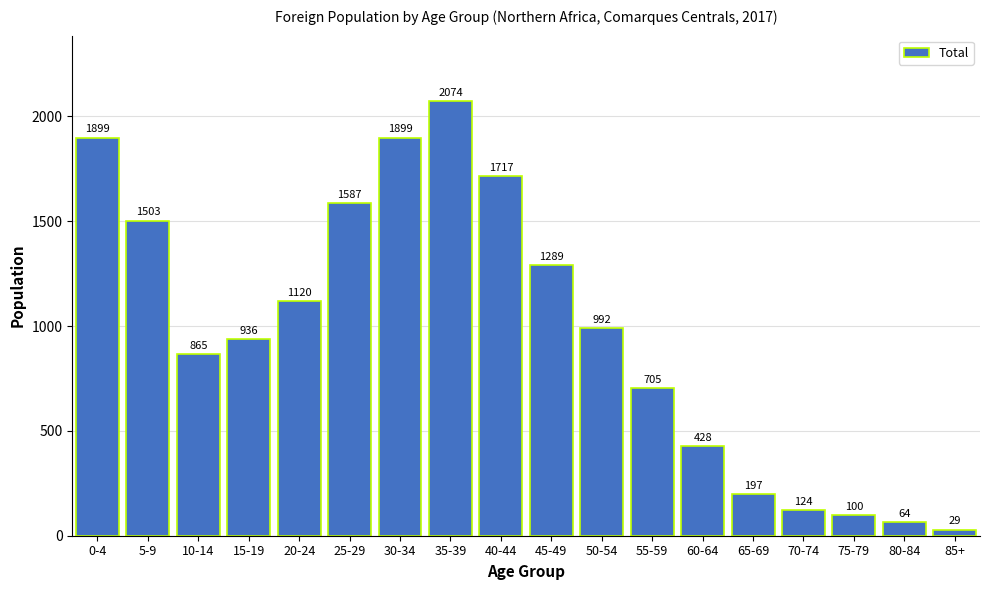

Reading right to left, what are all the values shown in this chart?

85+=29	80-84=64	75-79=100	70-74=124	65-69=197	60-64=428	55-59=705	50-54=992	45-49=1289	40-44=1717	35-39=2074	30-34=1899	25-29=1587	20-24=1120	15-19=936	10-14=865	5-9=1503	0-4=1899